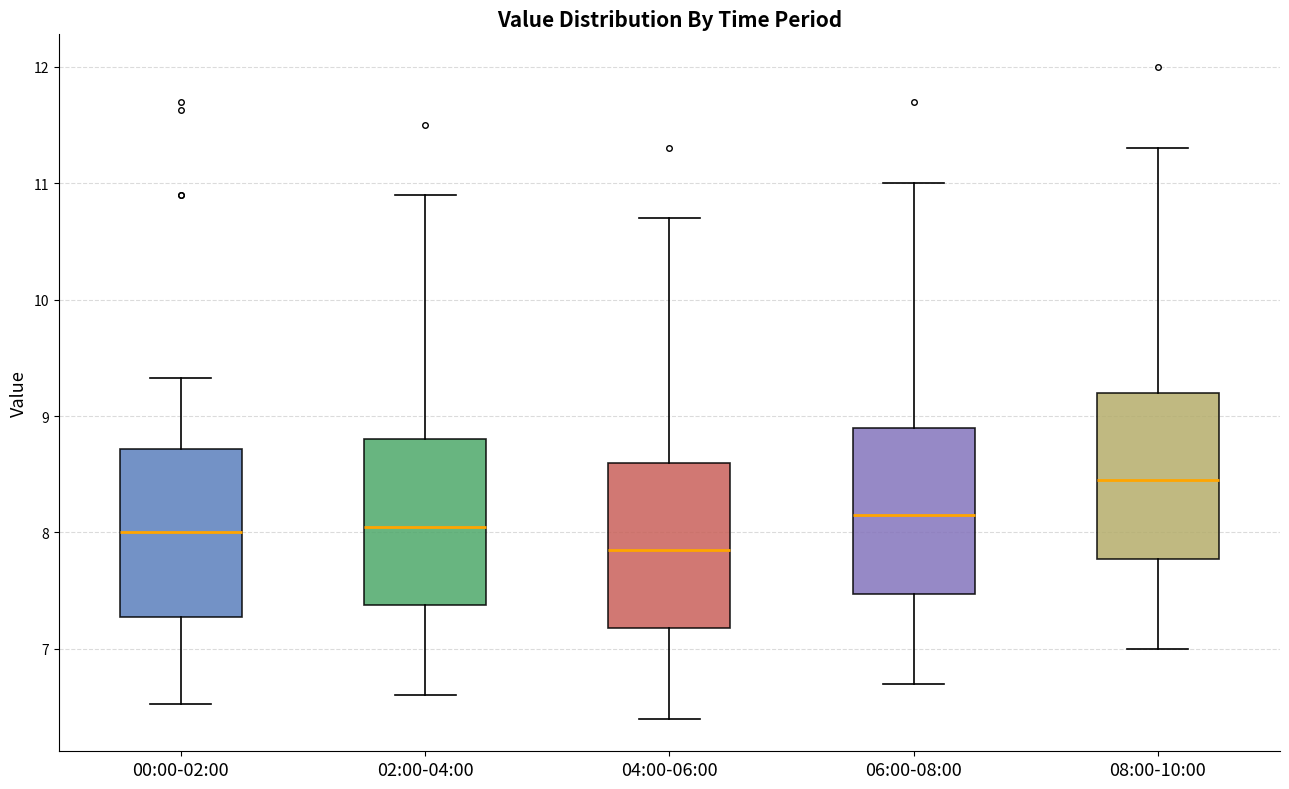

Reading left to right, read every box against the y-axis: the position of its median line, the range the box covers, and the ends of its whiskers. The values are not printed on the chart, so give them approximately, as read against the axis.

00:00-02:00: median 8.0, box 7.3 to 8.7, whiskers 6.5 to 9.3
02:00-04:00: median 8.1, box 7.4 to 8.8, whiskers 6.6 to 10.9
04:00-06:00: median 7.9, box 7.2 to 8.6, whiskers 6.4 to 10.7
06:00-08:00: median 8.2, box 7.5 to 8.9, whiskers 6.7 to 11.0
08:00-10:00: median 8.5, box 7.8 to 9.2, whiskers 7.0 to 11.3